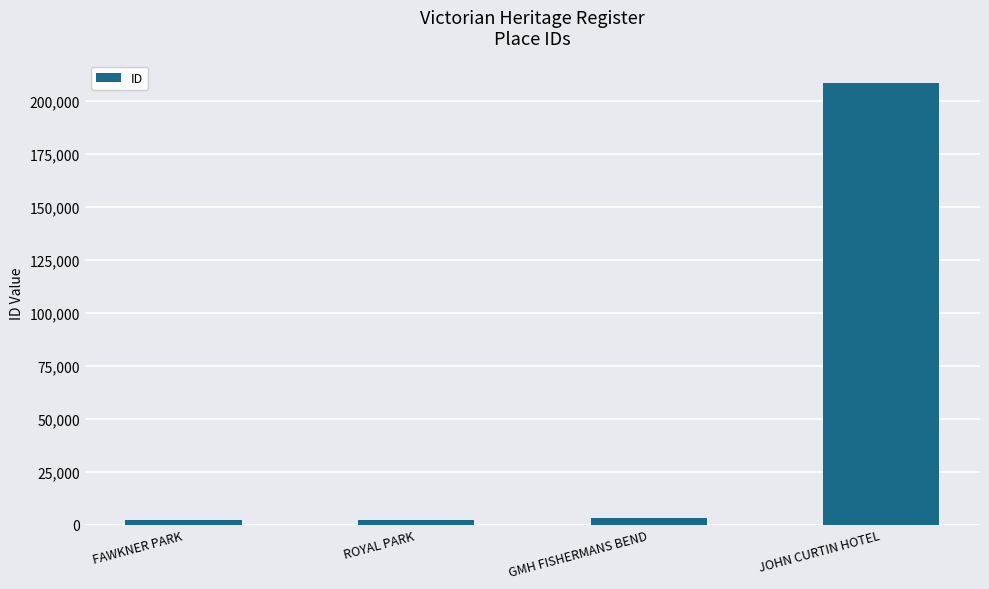

Is it true that the value at JOHN CURTIN HOTEL is 364381?

False